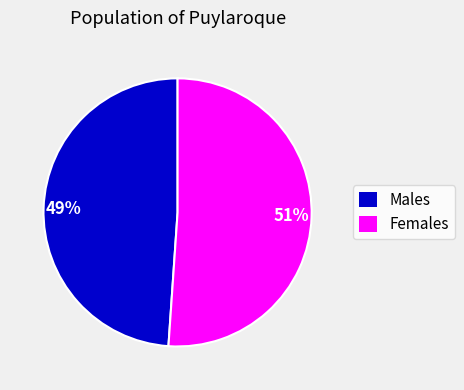

To the nearest percent, what portion does Females represent?

51%